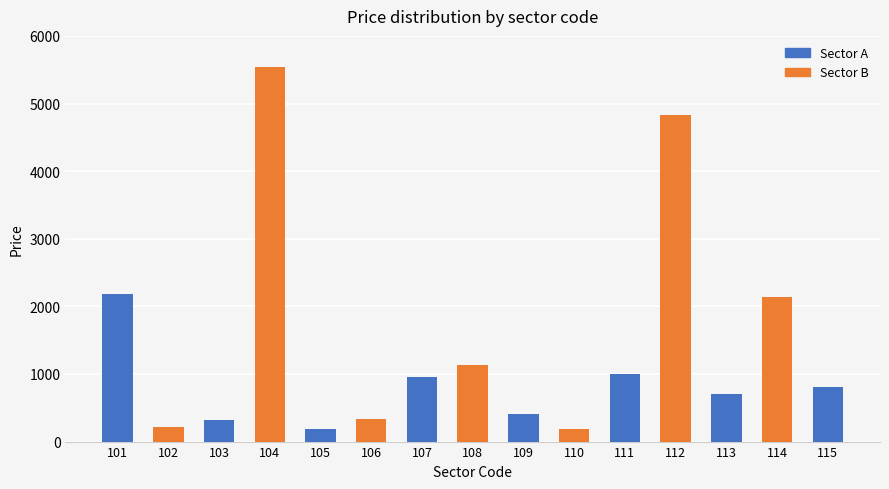

Count the number of data series in this chart.

1